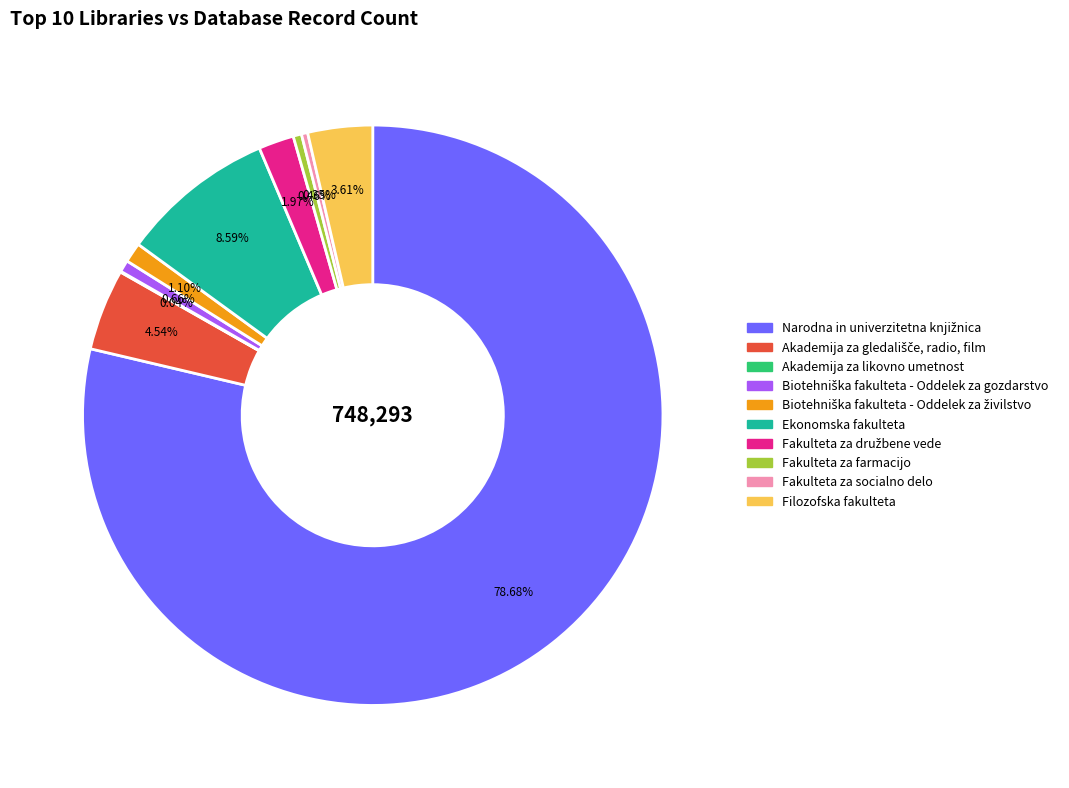

To the nearest percent, what is the average slice percentage?

10%